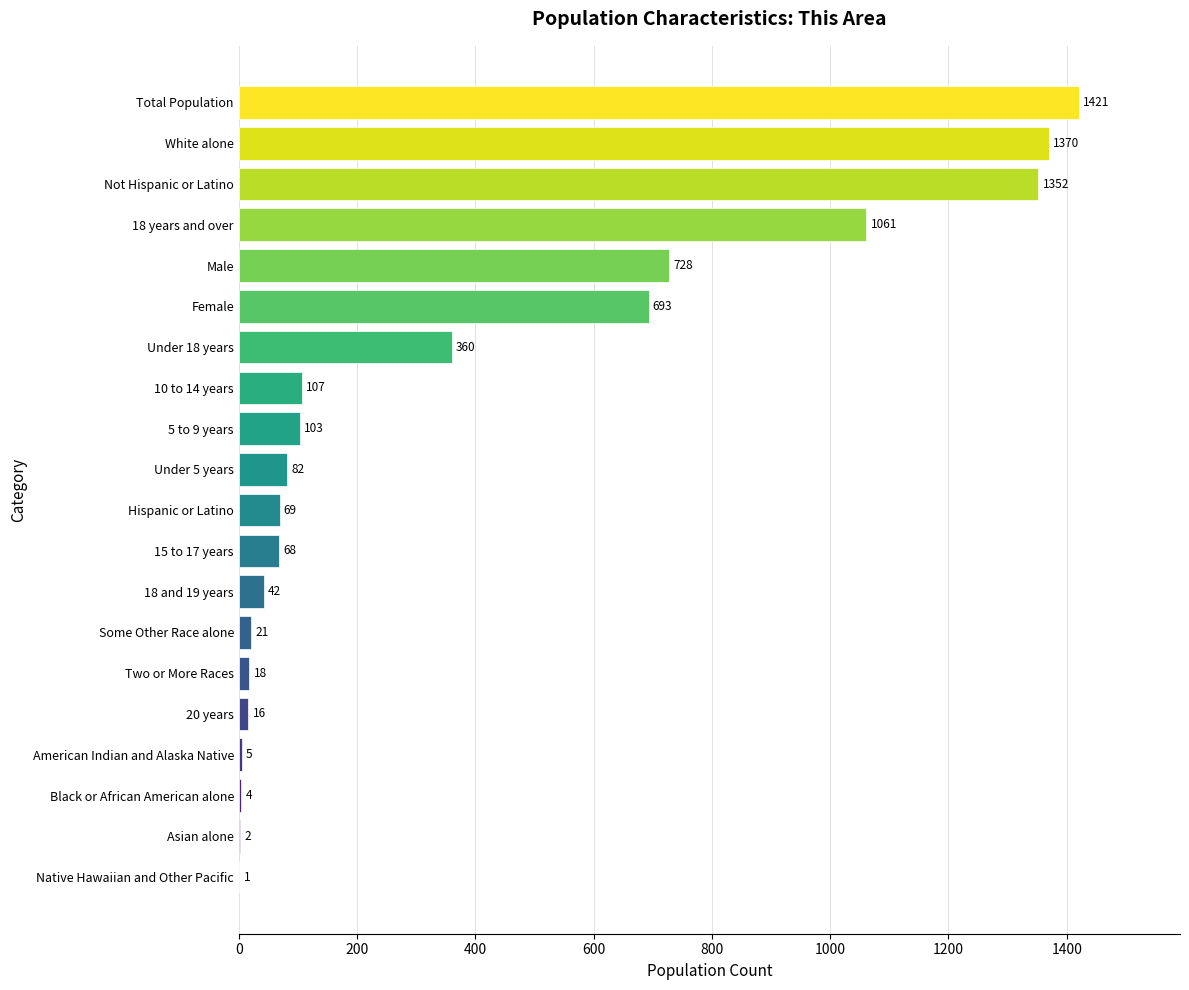

Between Not Hispanic or Latino and Total Population, which is larger?

Total Population